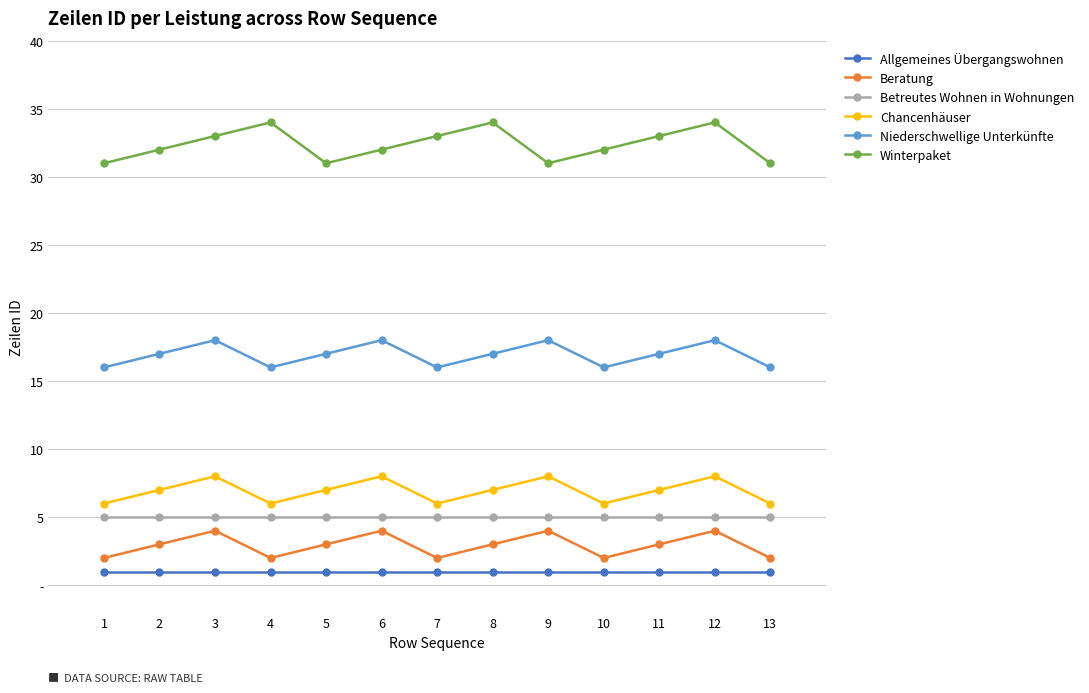

How many Niederschwellige Unterkünfte values are between 16 and 18?

13